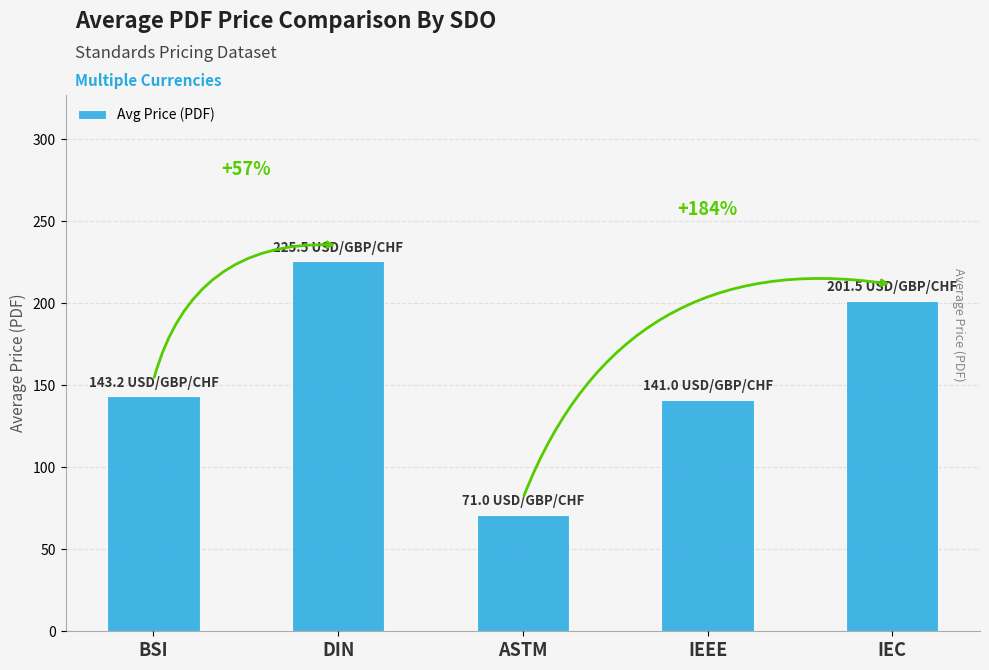

What is the value of the 5th bar from the left?

201.5